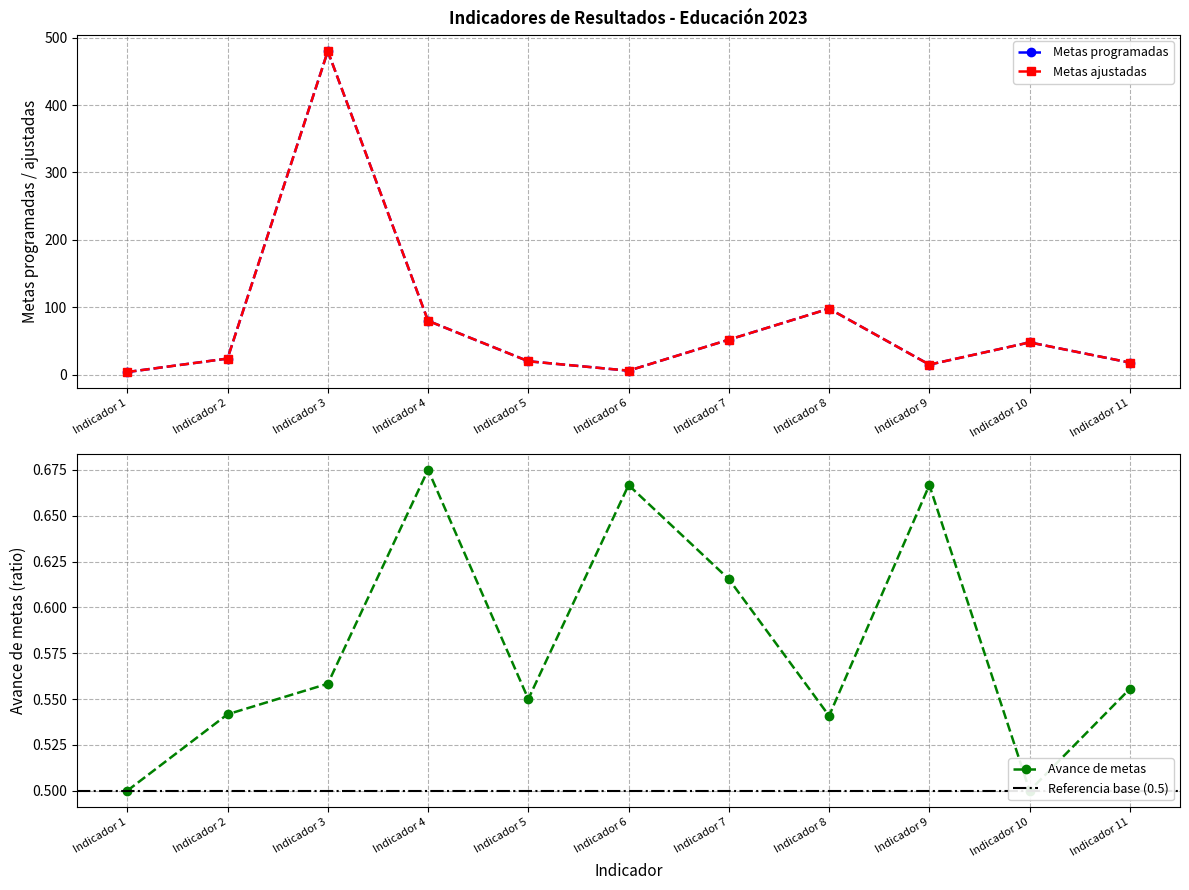

Between Indicador 2 and Indicador 3, which is larger?

Indicador 3